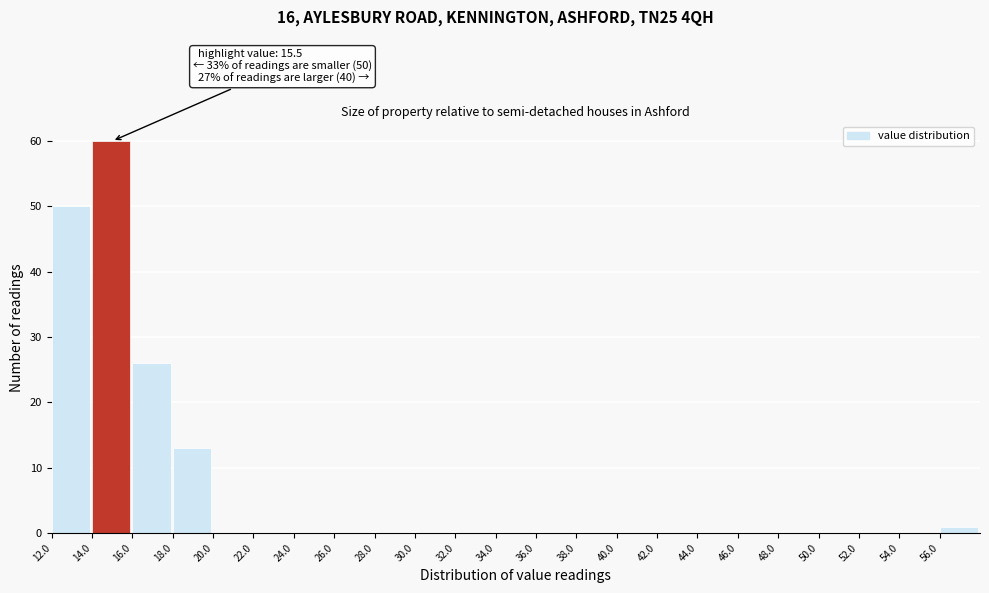

Over which range of the x-axis is the bar tallest?

14 to 16